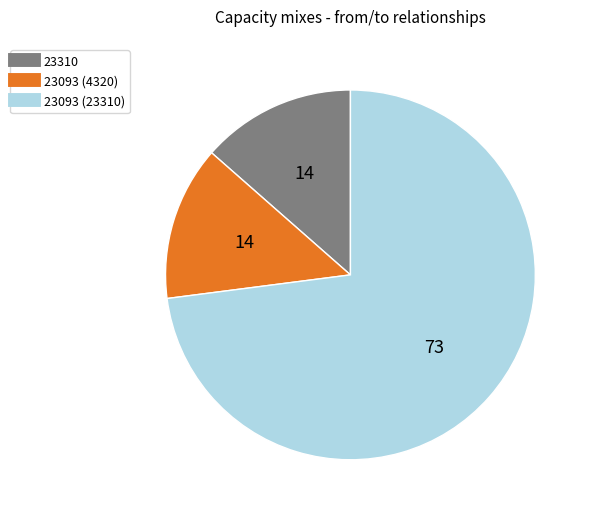

Does any single category account for the majority?

Yes